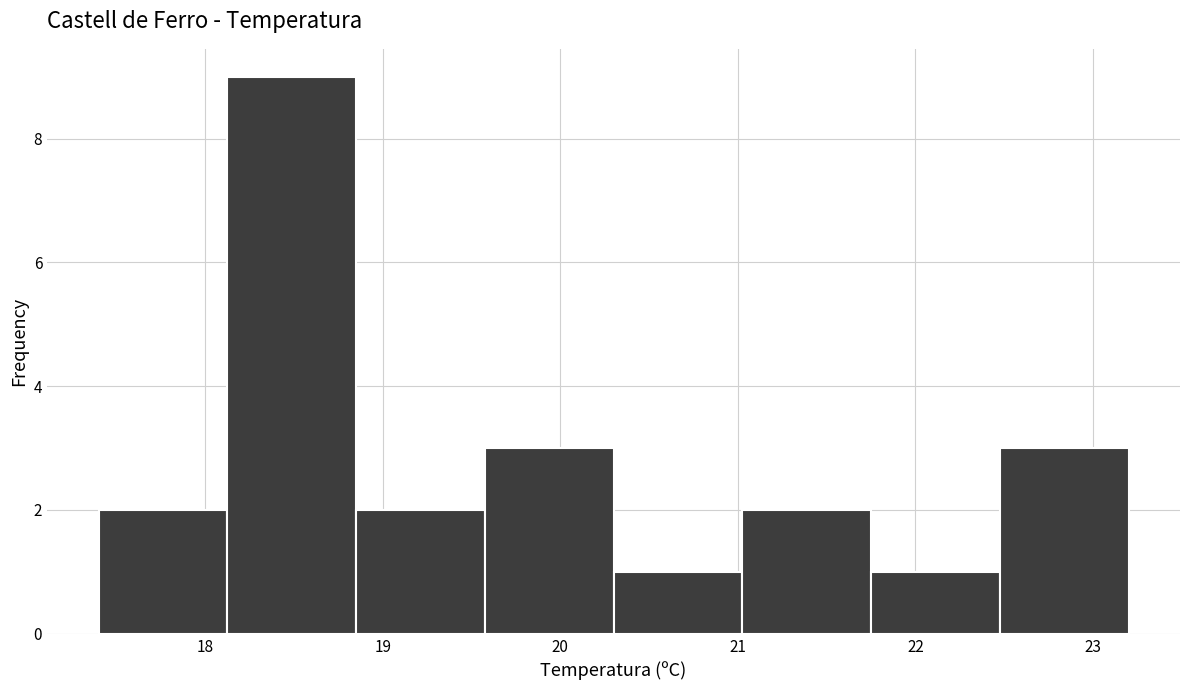

Reading left to right, transcribe this chart: for each bar, give the range it covers on the x-axis and its height. Neither the bar edges nor the heights are printed on the chart, so give them approximately, as read against the axes.

17.4 to 18.1: 2
18.1 to 18.9: 9
18.9 to 19.6: 2
19.6 to 20.3: 3
20.3 to 21.0: 1
21.0 to 21.8: 2
21.8 to 22.5: 1
22.5 to 23.2: 3